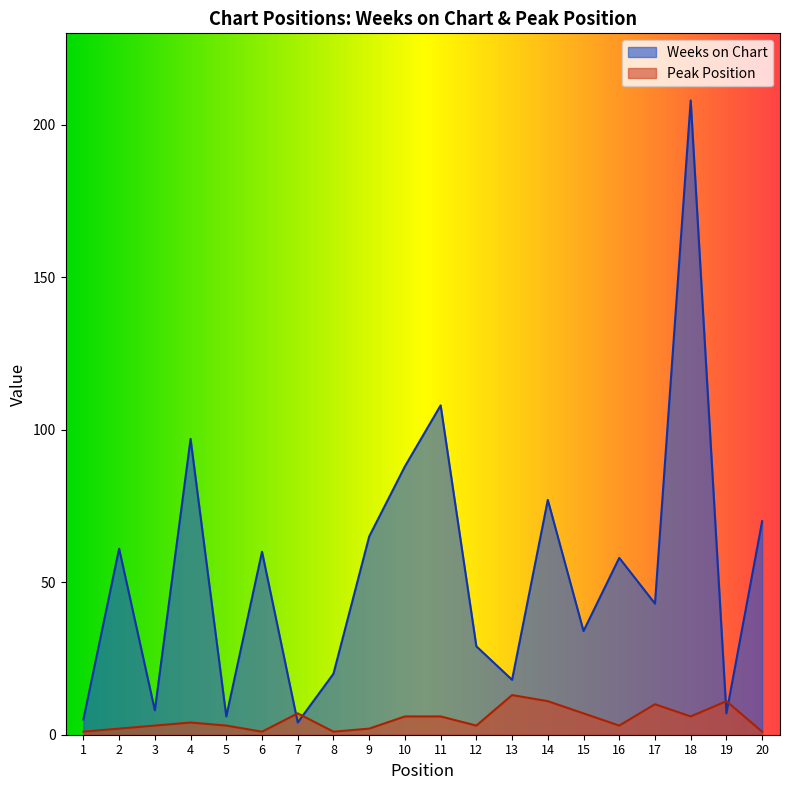

How many values in the Peak Position series are below 4?

10